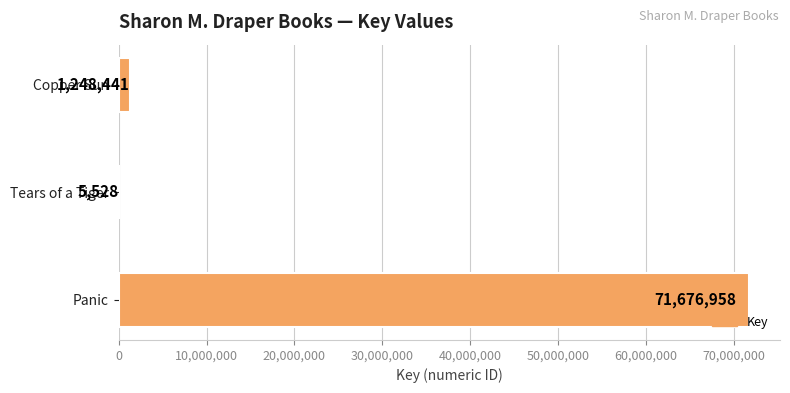

The chart shows a value of 5528 at Tears of a Tiger. True or false?

True